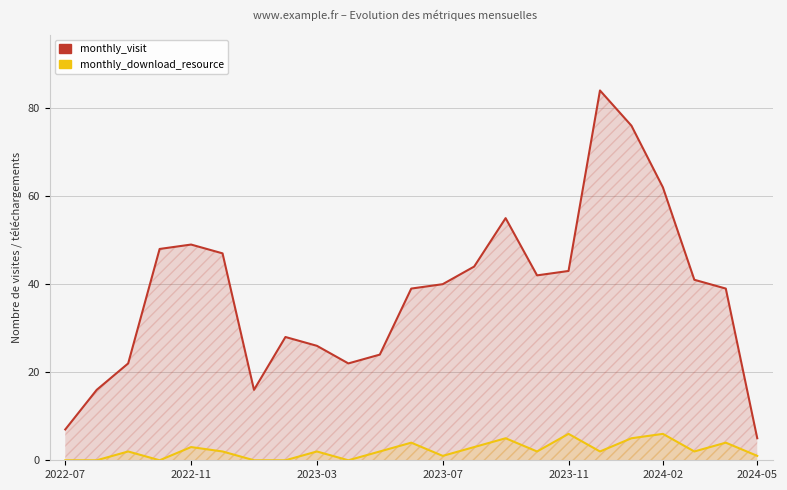

The monthly_visit series shows 69 at 2023-07. True or false?

False